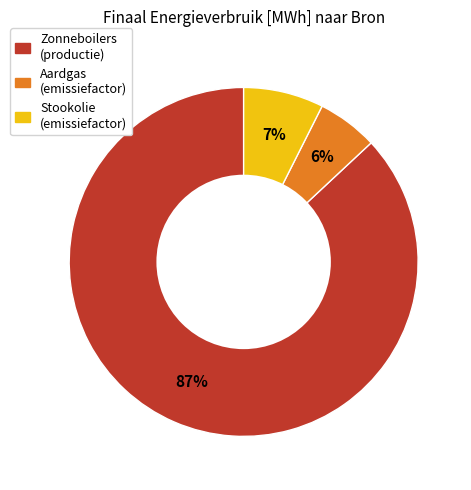

Which category has the smallest portion of the pie?

Aardgas (emissiefactor)